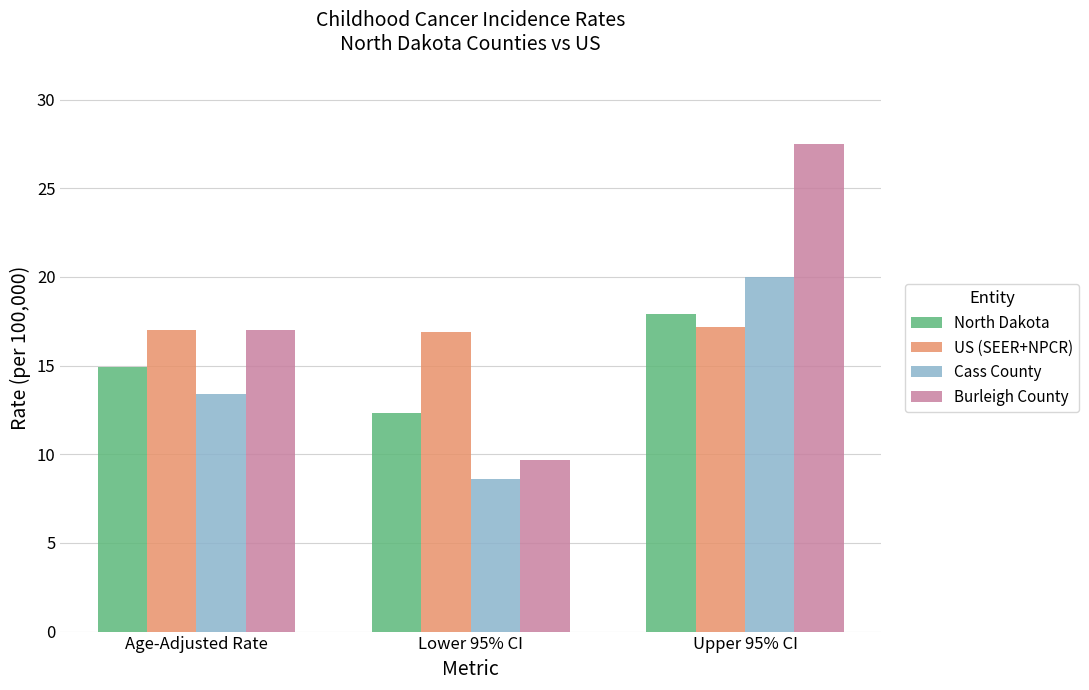

Which series changed the most between Age-Adjusted Rate and Upper 95% CI?

Burleigh County